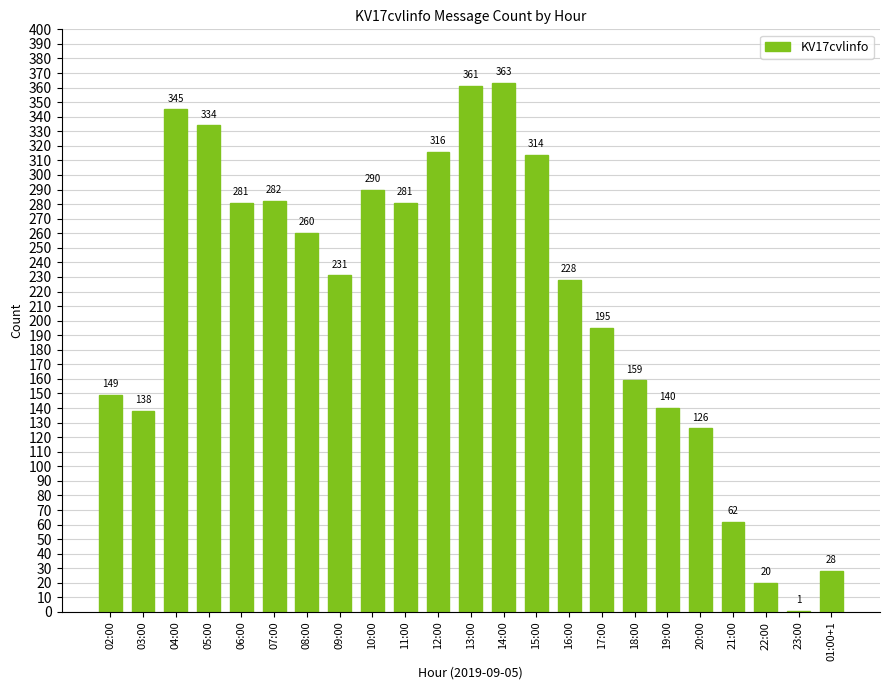

Reading left to right, list all the values displayed in this chart.

02:00=149	03:00=138	04:00=345	05:00=334	06:00=281	07:00=282	08:00=260	09:00=231	10:00=290	11:00=281	12:00=316	13:00=361	14:00=363	15:00=314	16:00=228	17:00=195	18:00=159	19:00=140	20:00=126	21:00=62	22:00=20	23:00=1	01:00+1=28